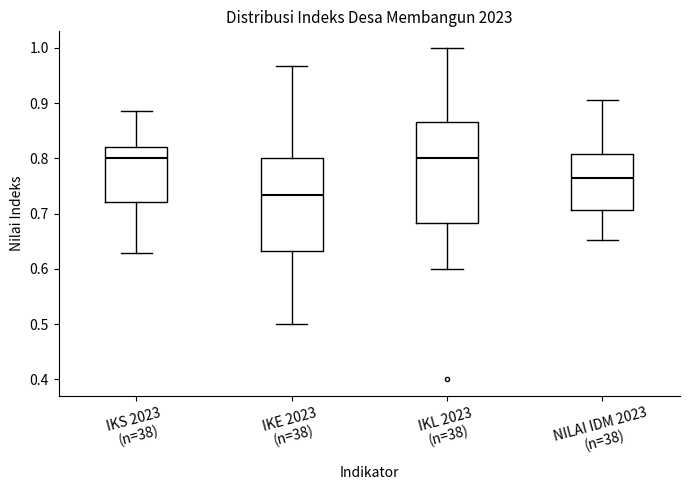

Reading left to right, transcribe this box plot: for each box, give where its median line is, the range the box spans, and where its two whiskers end, as read against the y-axis. The values are not printed on the chart, so give them approximately, as read against the axis.

IKS 2023 (n=38): median 0.80, box 0.72 to 0.82, whiskers 0.63 to 0.89
IKE 2023 (n=38): median 0.73, box 0.63 to 0.80, whiskers 0.50 to 0.97
IKL 2023 (n=38): median 0.80, box 0.68 to 0.87, whiskers 0.60 to 1.00
NILAI IDM 2023 (n=38): median 0.76, box 0.71 to 0.81, whiskers 0.65 to 0.91